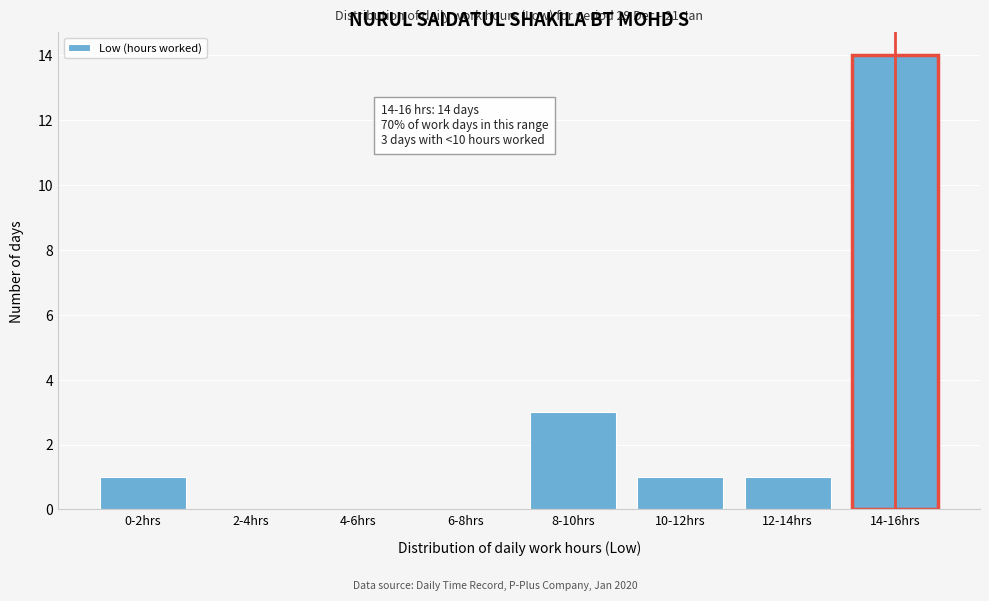

Reading right to left, list all the values displayed in this chart.

14-16hrs=14	12-14hrs=1	10-12hrs=1	8-10hrs=3	6-8hrs=0	4-6hrs=0	2-4hrs=0	0-2hrs=1